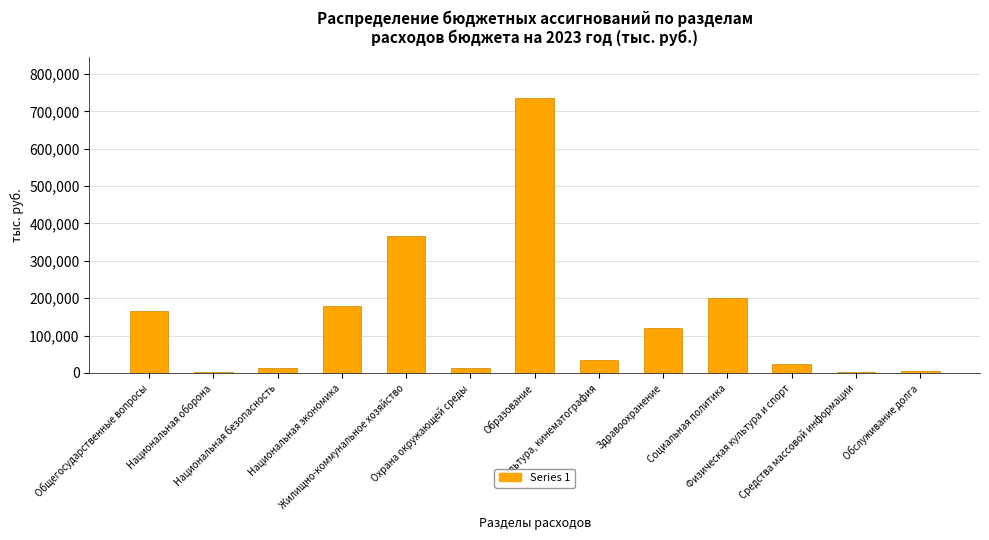

Reading right to left, extract all data points from this chart.

Обслуживание долга=5000.0	Средства массовой информации=3000.0	Физическая культура и спорт=25000.0	Социальная политика=200000.0	Здравоохранение=120000.0	Культура, кинематография=35000.0	Образование=736124.5	Охрана окружающей среды=13770.7	Жилищно-коммунальное хозяйство=366378.1	Национальная экономика=179419.4	Национальная безопасность=12696.0	Национальная оборона=1330.0	Общегосударственные вопросы=166292.1